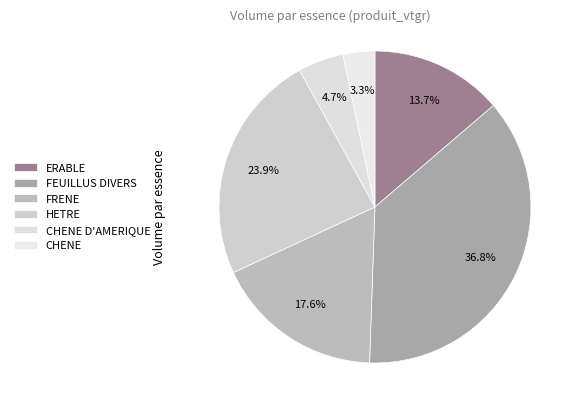

What percentage is the CHENE D'AMERIQUE slice, to the nearest percent?

5%